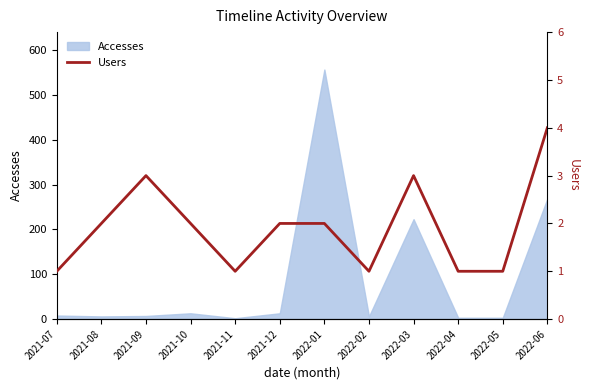

Approximately how many times larger is the value at 2022-04 compared to 2022-05?

1.0